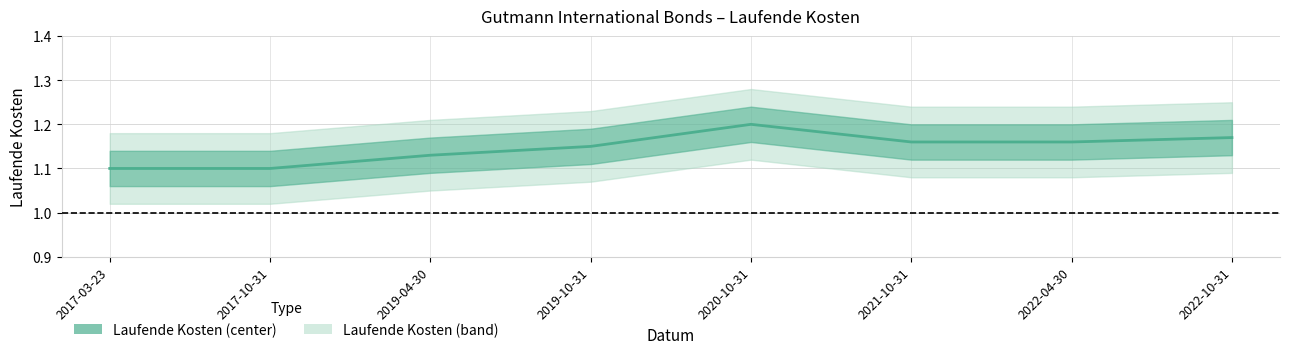

Count the number of data series in this chart.

1